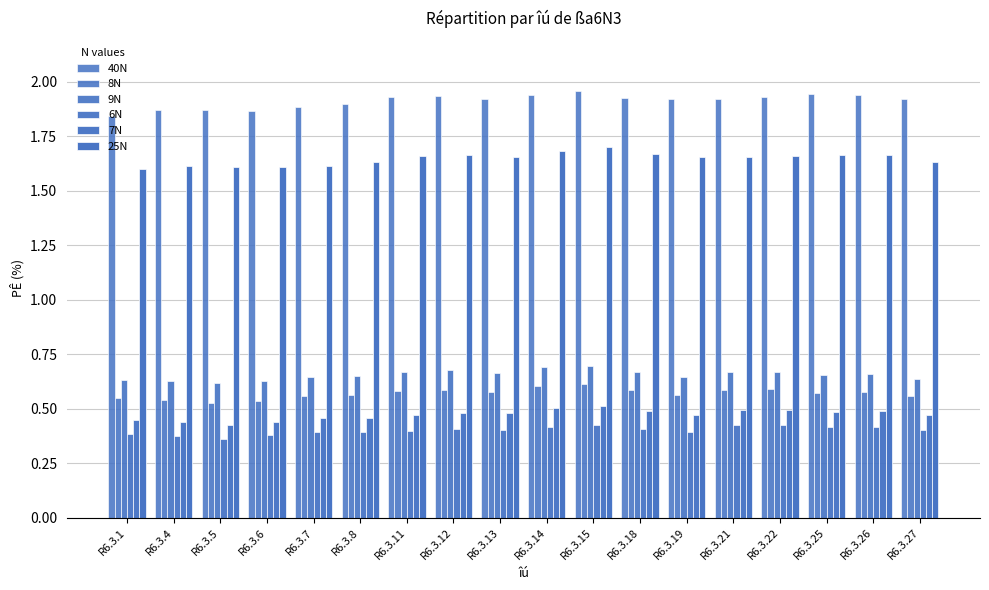

Are the bars horizontal?

No